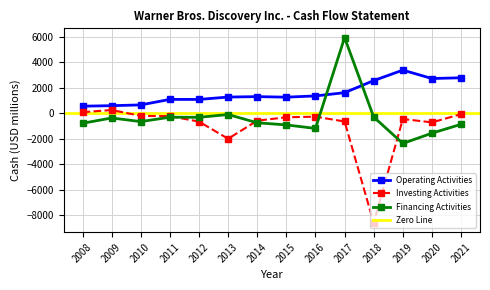

Where is the first local maximum for Operating Activities?

2011